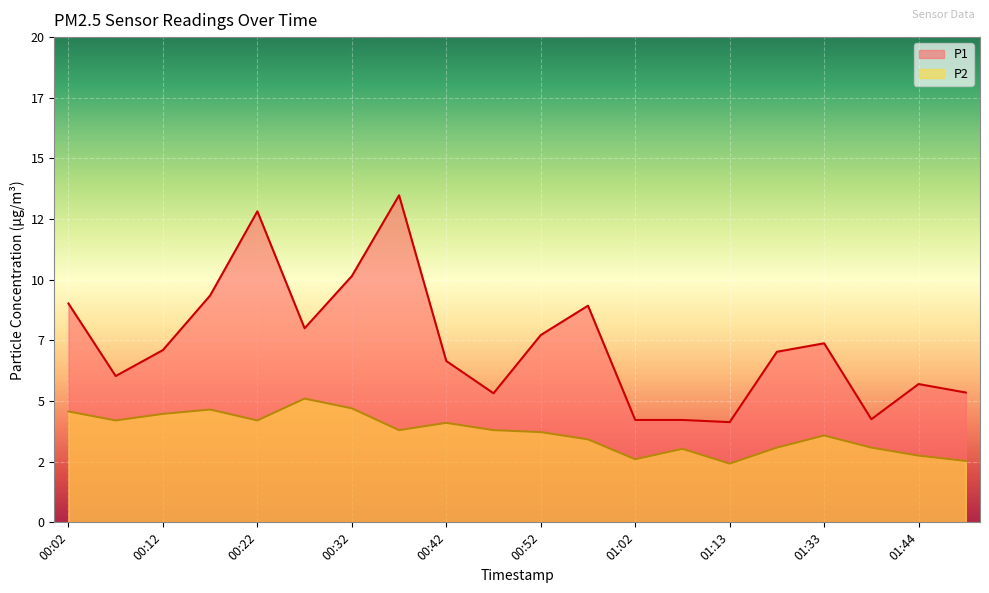

How many distinct data groups are displayed?

2